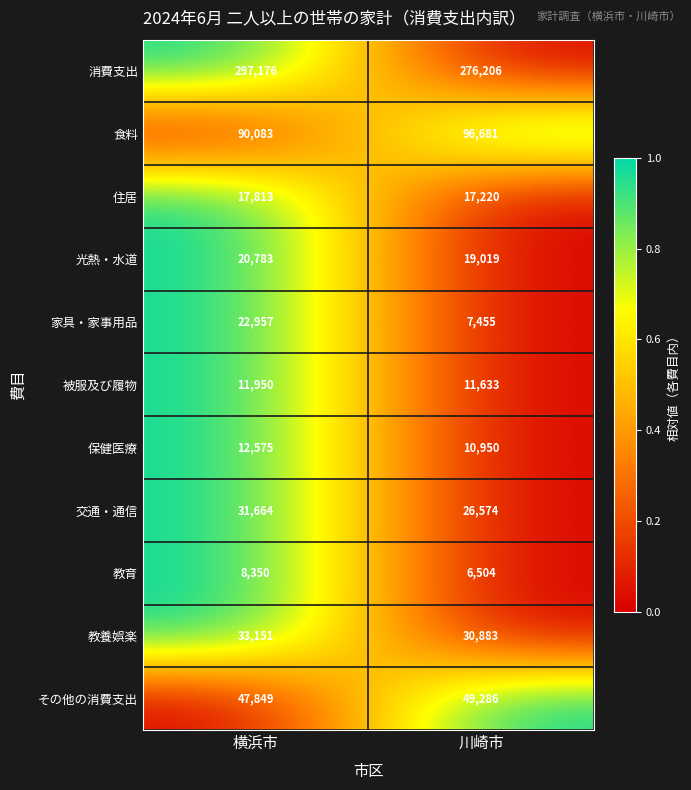

What is the sum of the 消費支出 values at 横浜市 and 川崎市?

573382